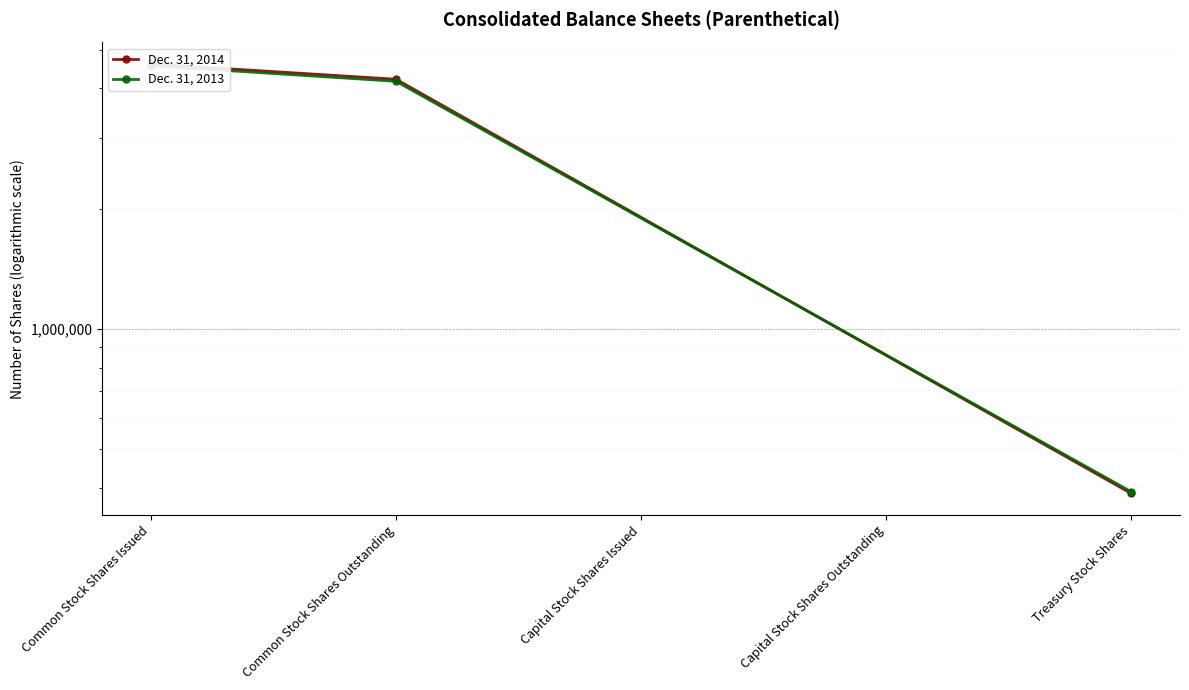

List the series in order of their peak value, highest first.

Dec. 31, 2014, Dec. 31, 2013